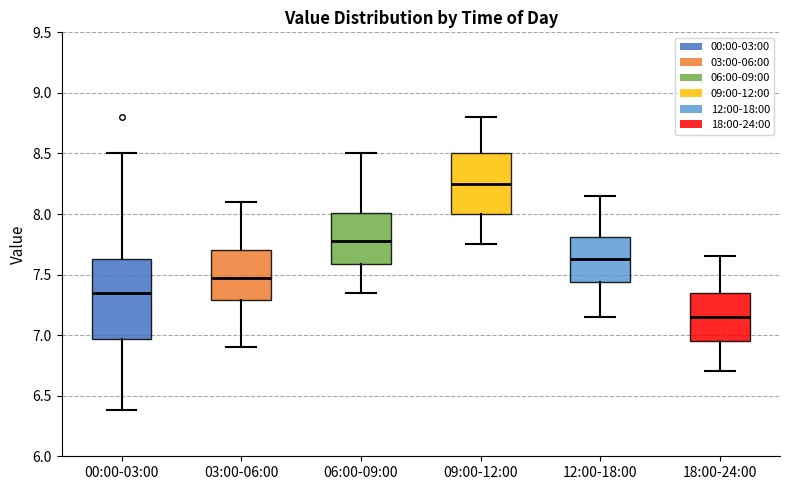

Which box has the lowest median line?

18:00-24:00